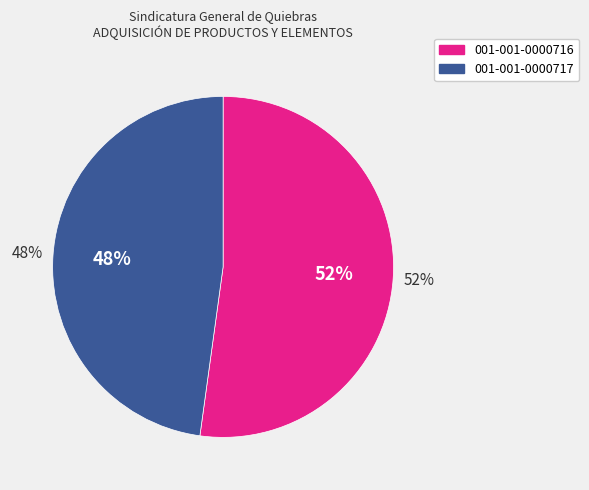

To the nearest percent, what is the combined percentage of 001-001-0000716 and 001-001-0000717?

100%